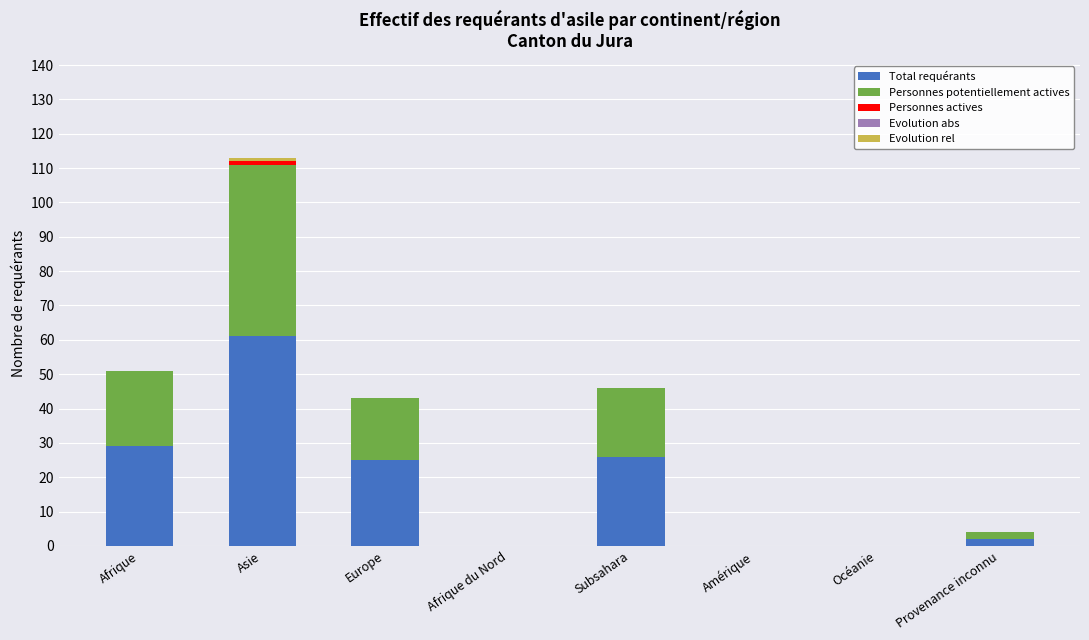

The value of Total requérants at Afrique du Nord is 38. True or false?

False